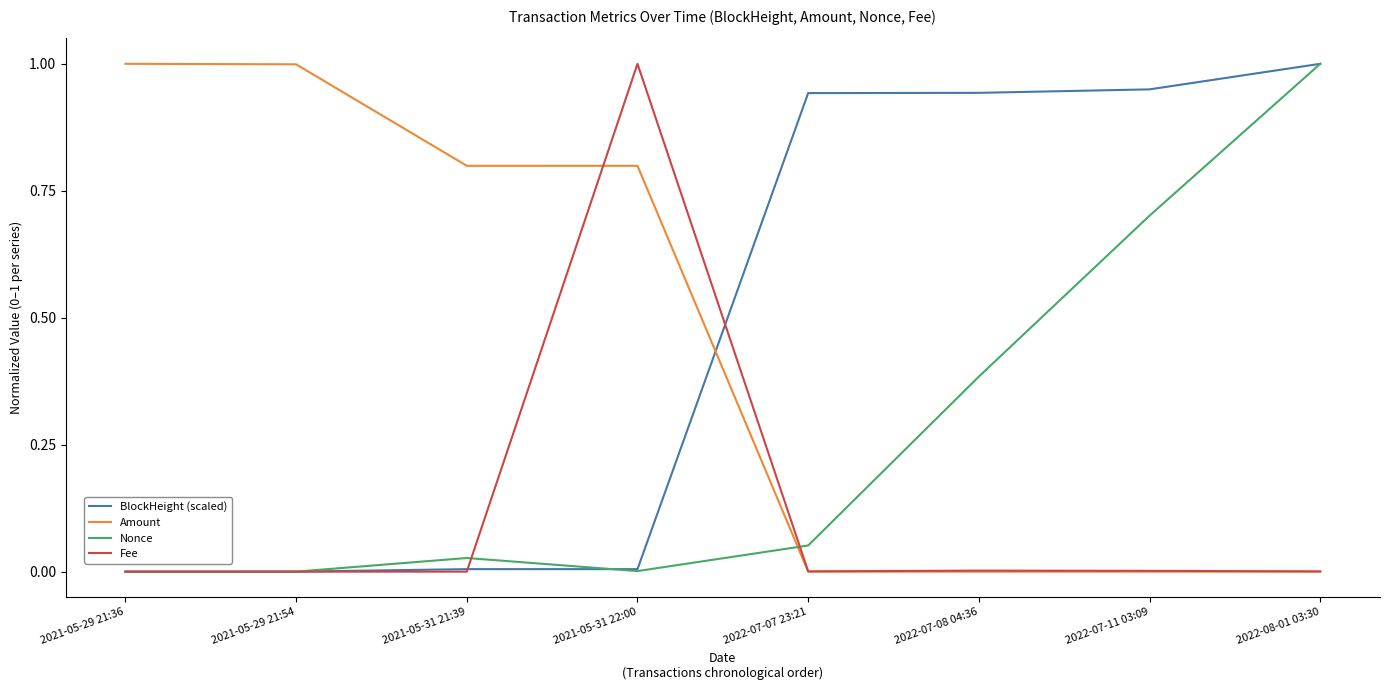

What is the greatest value displayed?

1.0